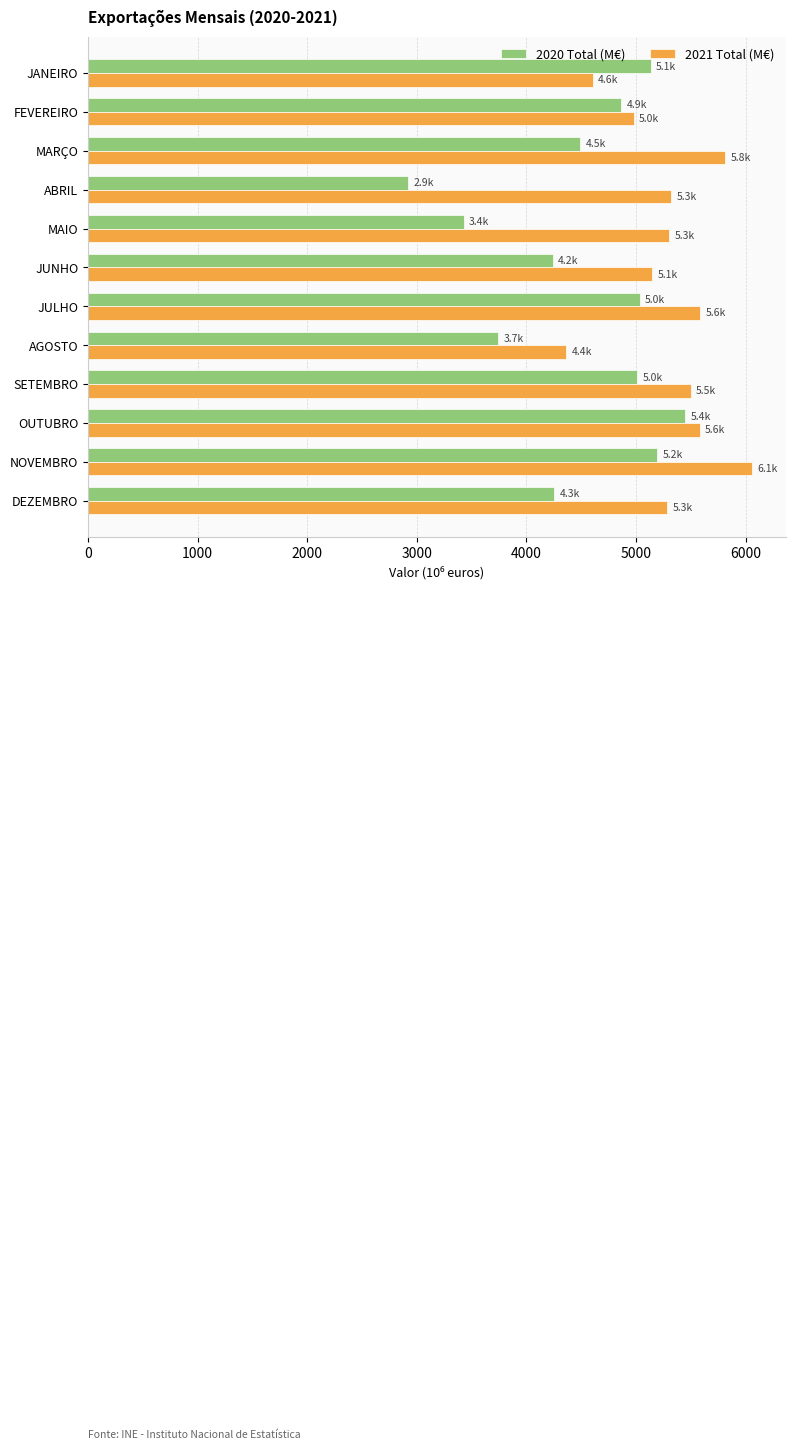

The value of 2020 Total (M€) at AGOSTO is 1190.8. True or false?

False